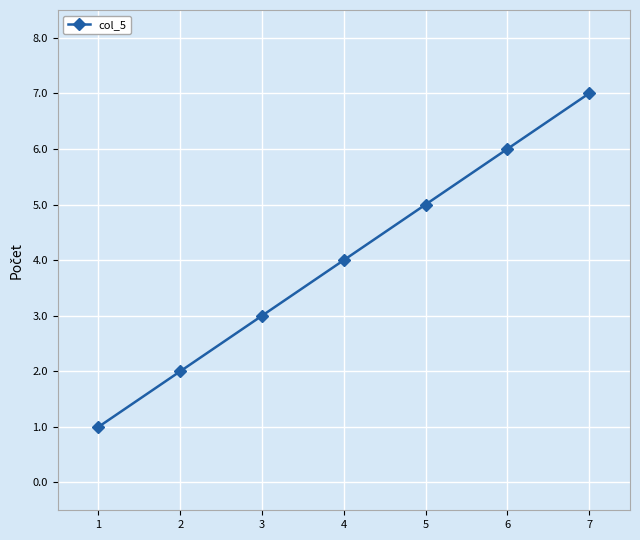

Which label corresponds to the smallest value in the chart?

1